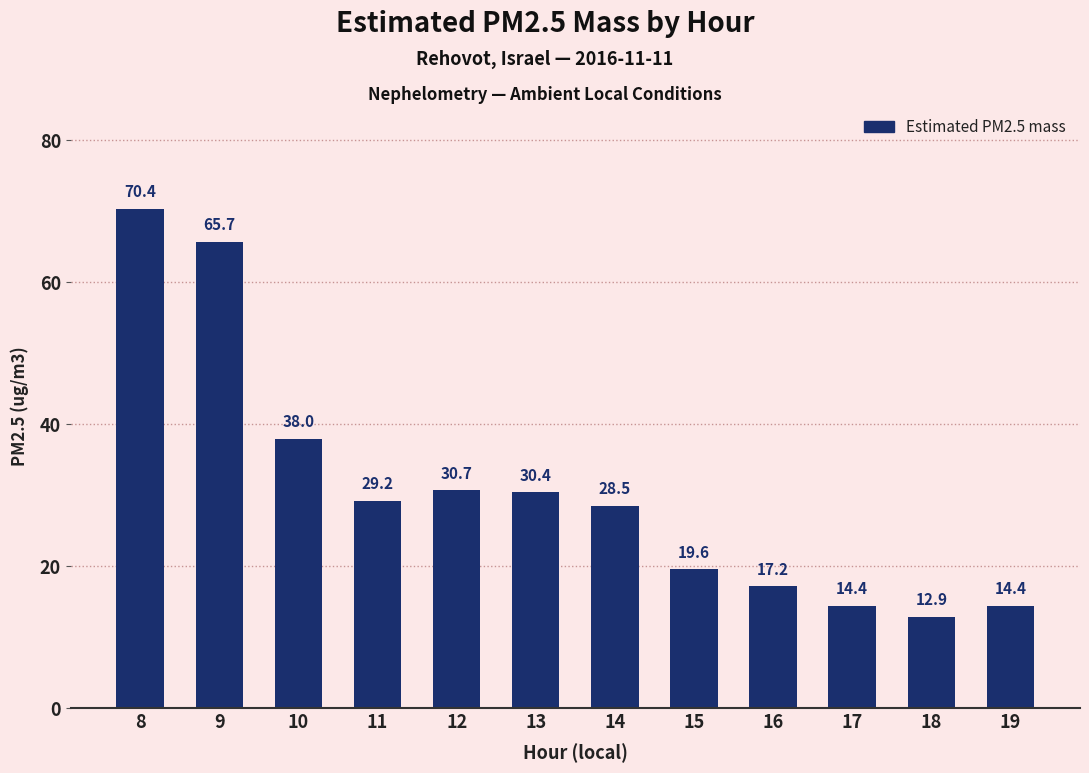

What is the value of the 1st bar from the left?

70.4